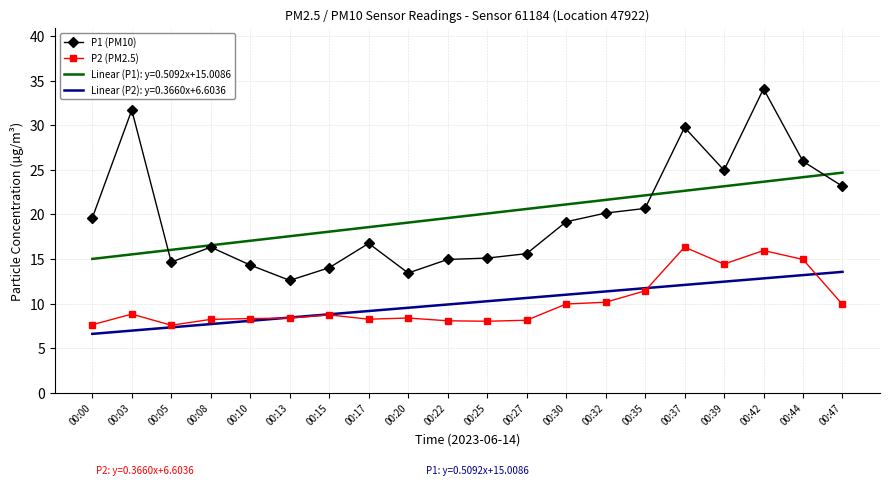

What is the spread (max minus min) of values at 00:05?

8.7